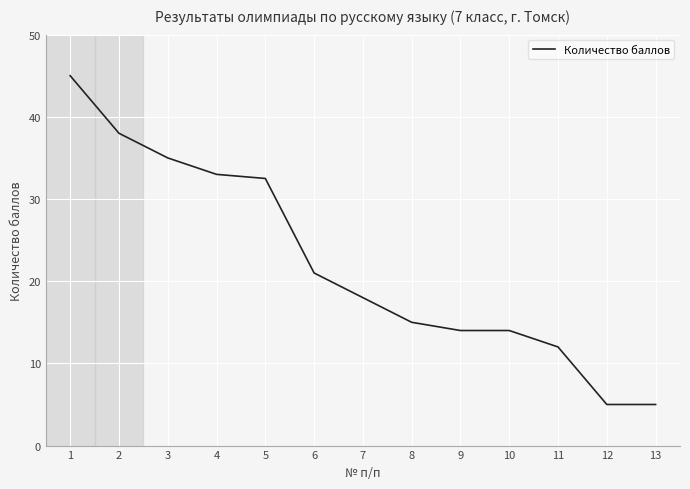

Reading left to right, list all the values displayed in this chart.

45.0	38.0	35.0	33.0	32.5	21.0	18.0	15.0	14.0	14.0	12.0	5.0	5.0